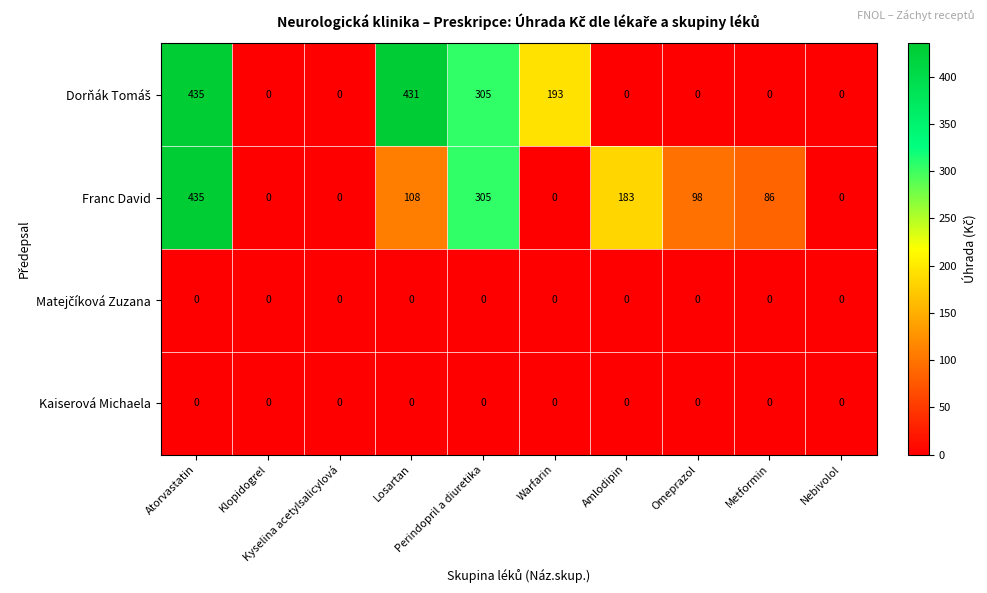

What is the total value across all series at Atorvastatin?

870